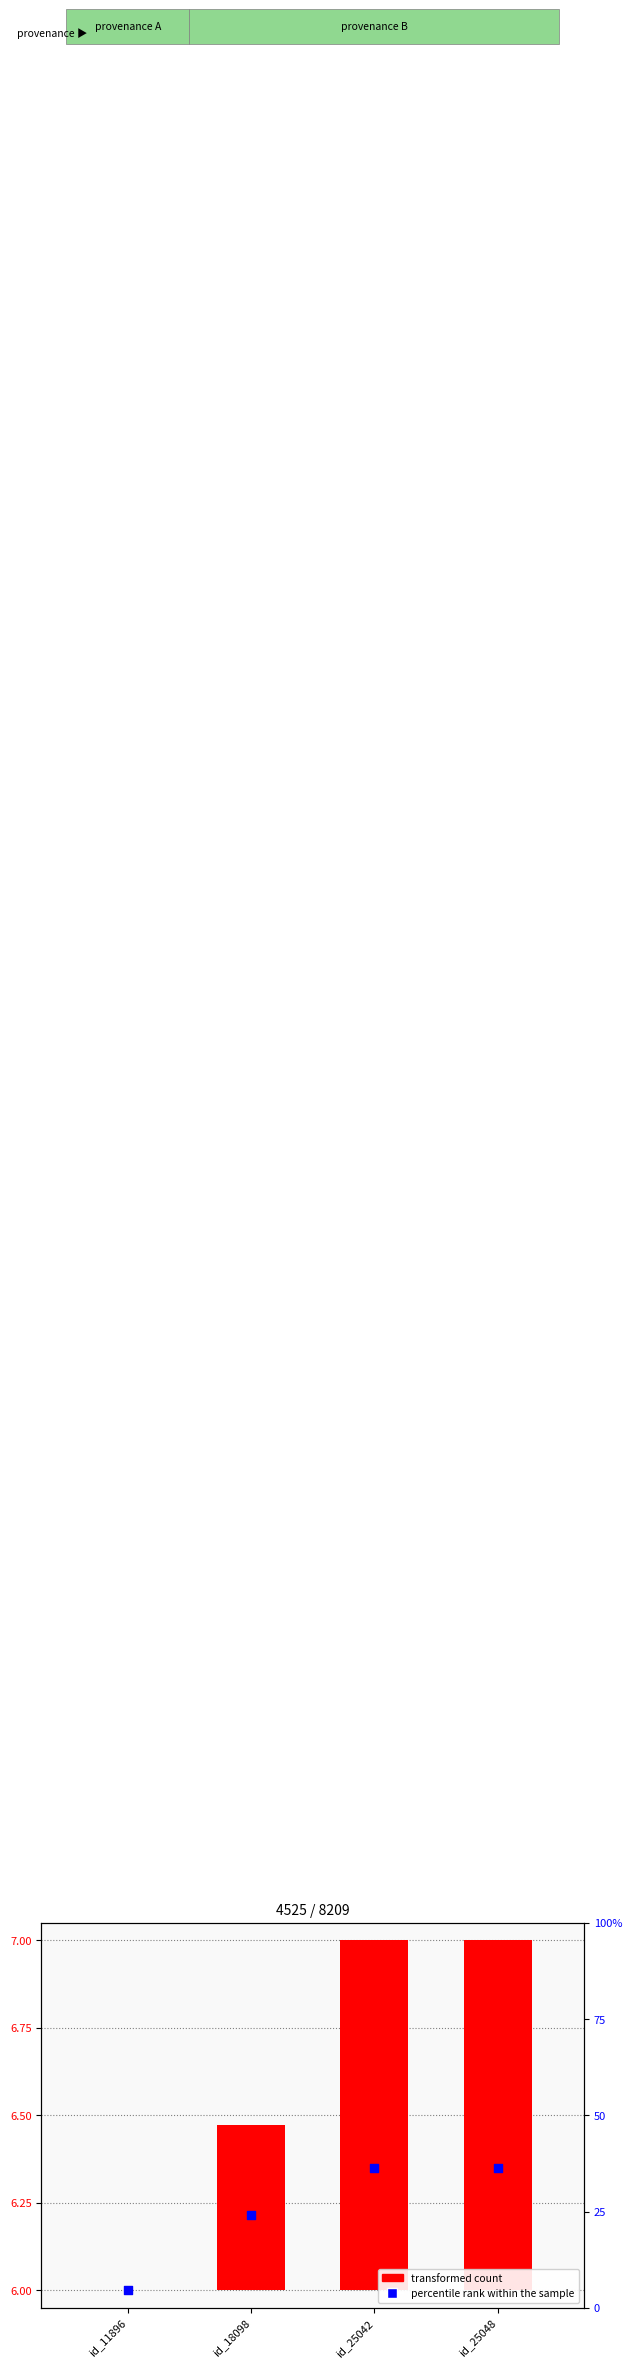

Is the value of percentile rank within the sample at id_18098 greater than the value of transformed count at id_18098?

Yes